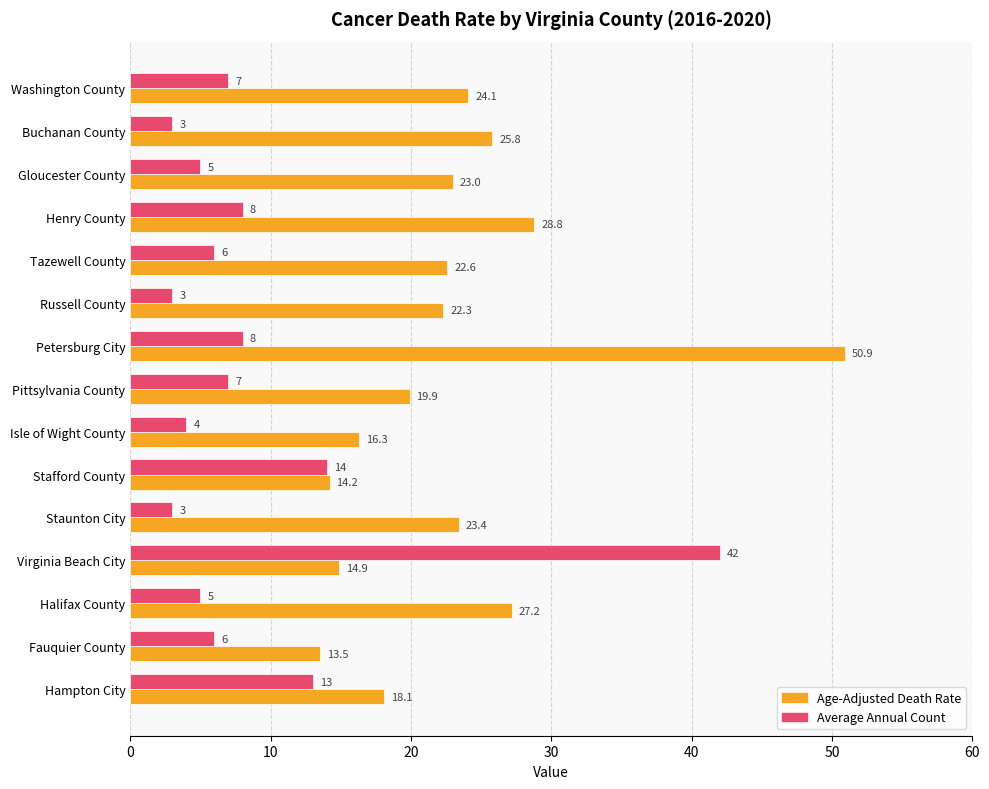

What is the maximum value for Age-Adjusted Death Rate?

50.9